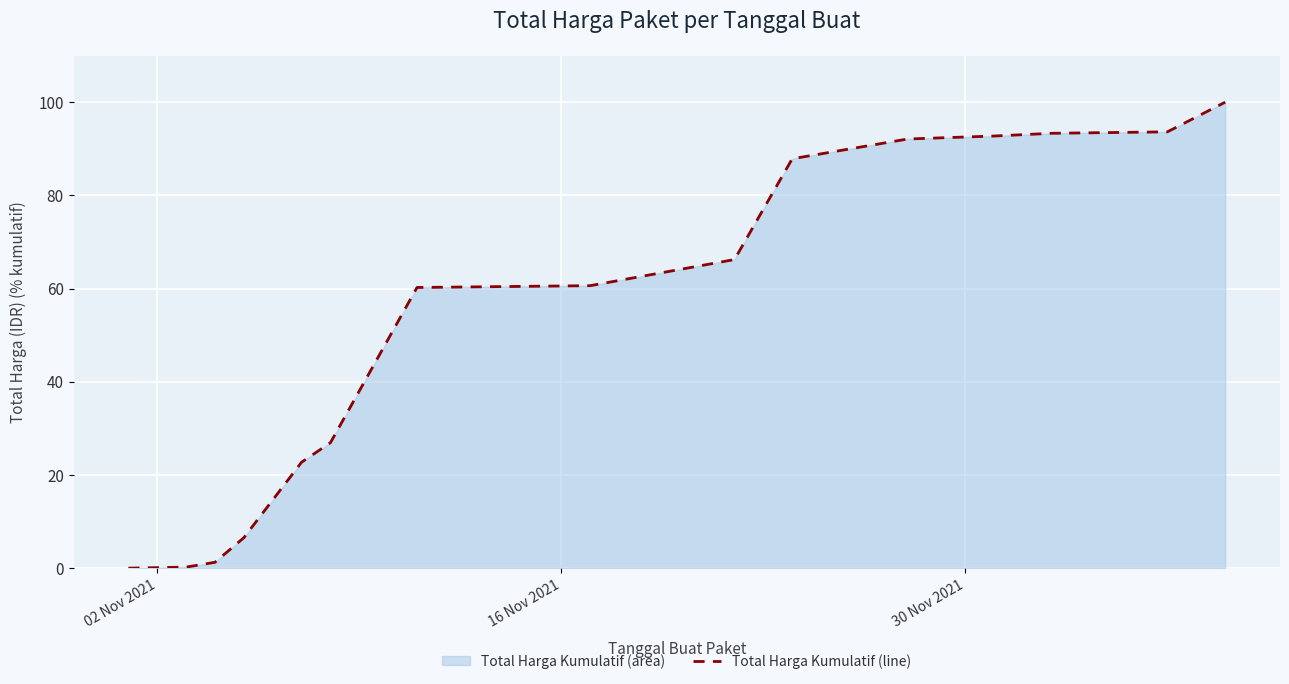

What is the value of the 3rd point from the left?

1.3